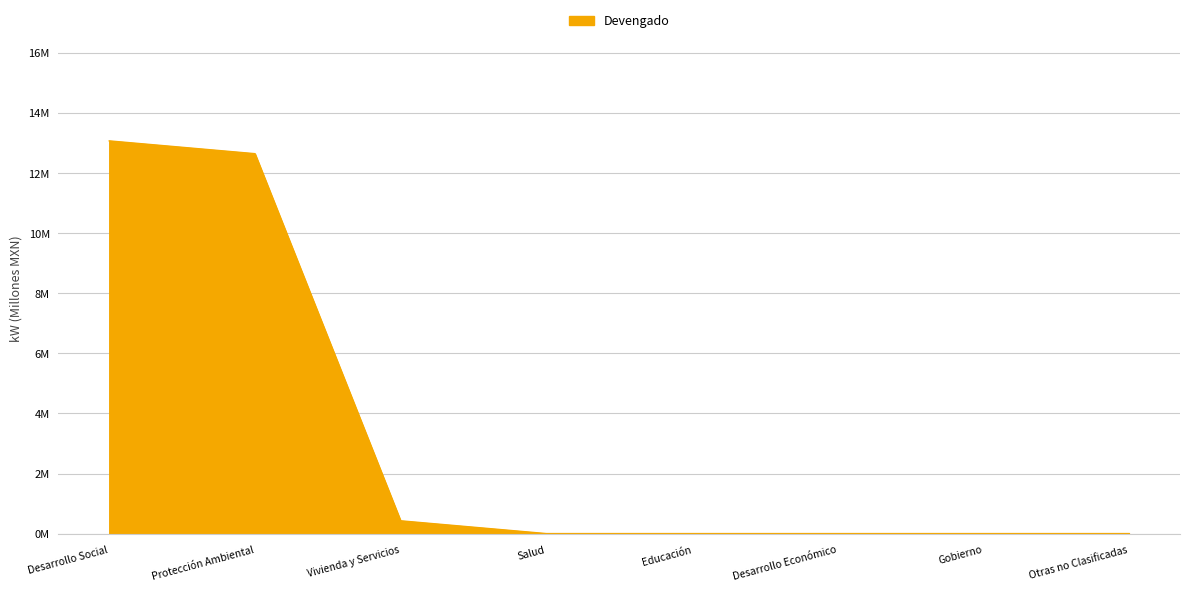

Does the chart have visible grid lines?

Yes